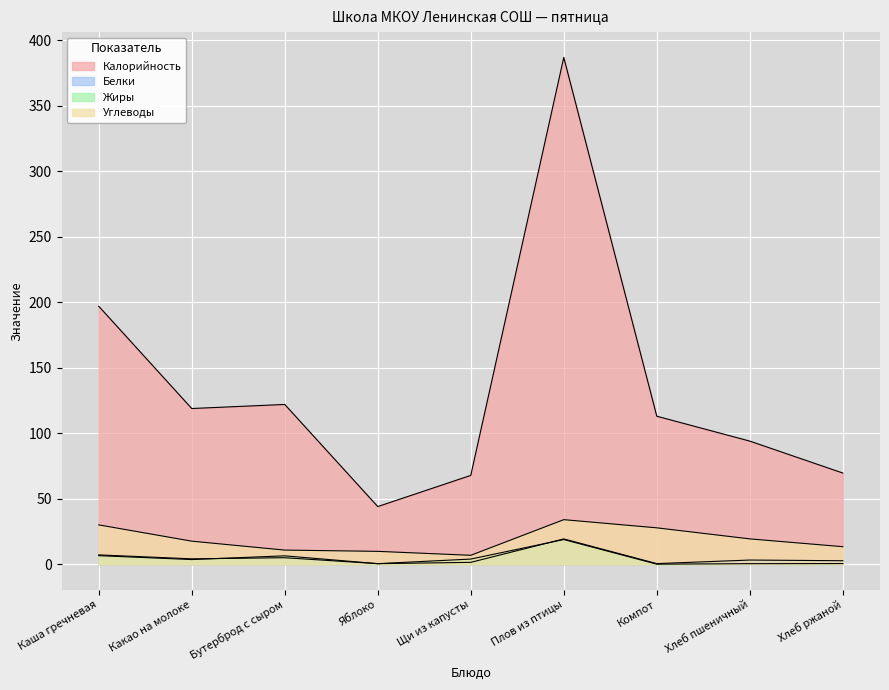

Rank the series by their maximum value, from lowest to highest.

Жиры, Белки, Углеводы, Калорийность